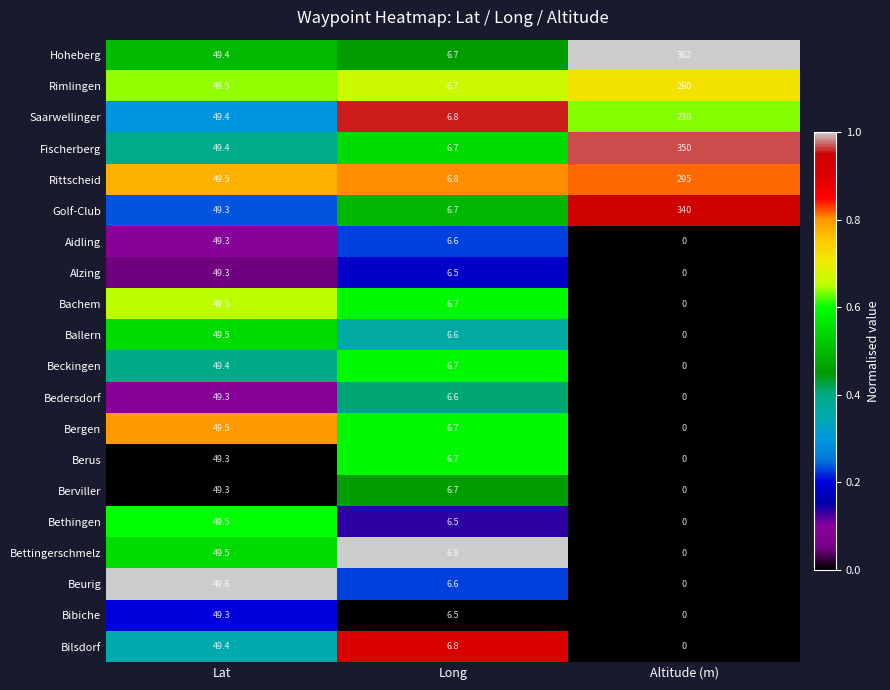

List the labels in order of Hoheberg value, smallest first.

Long, Lat, Altitude (m)